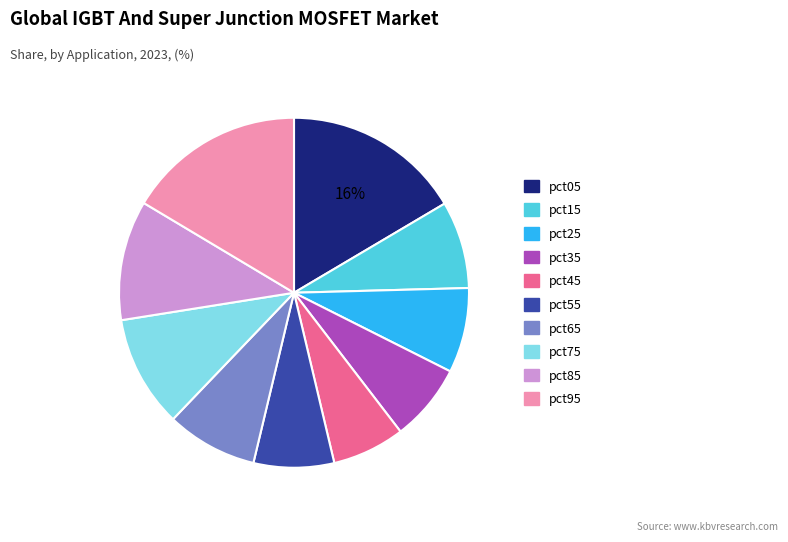

To the nearest percent, what portion does pct75 represent?

10%